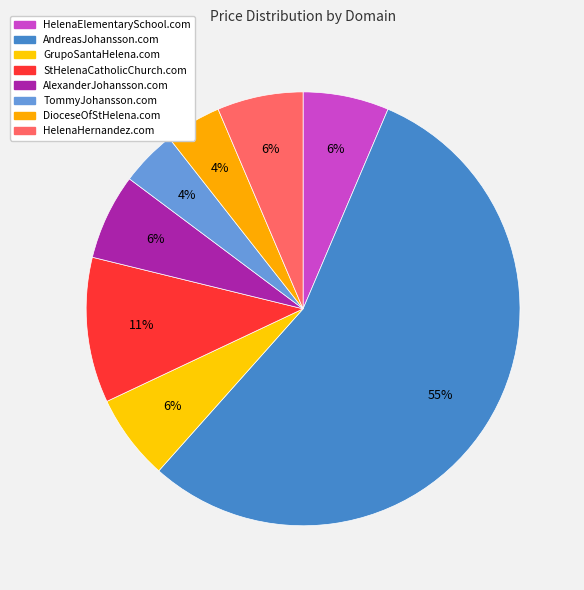

What is the change in value from HelenaElementarySchool.com to AndreasJohansson.com?

+22000